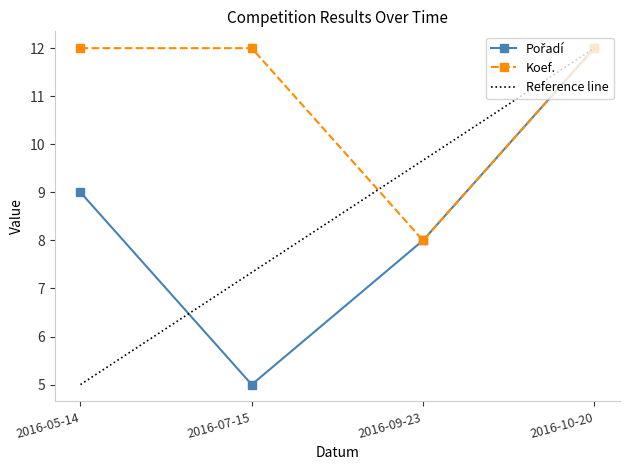

What is the approximate value of Reference line at 2016-09-23?

9.7